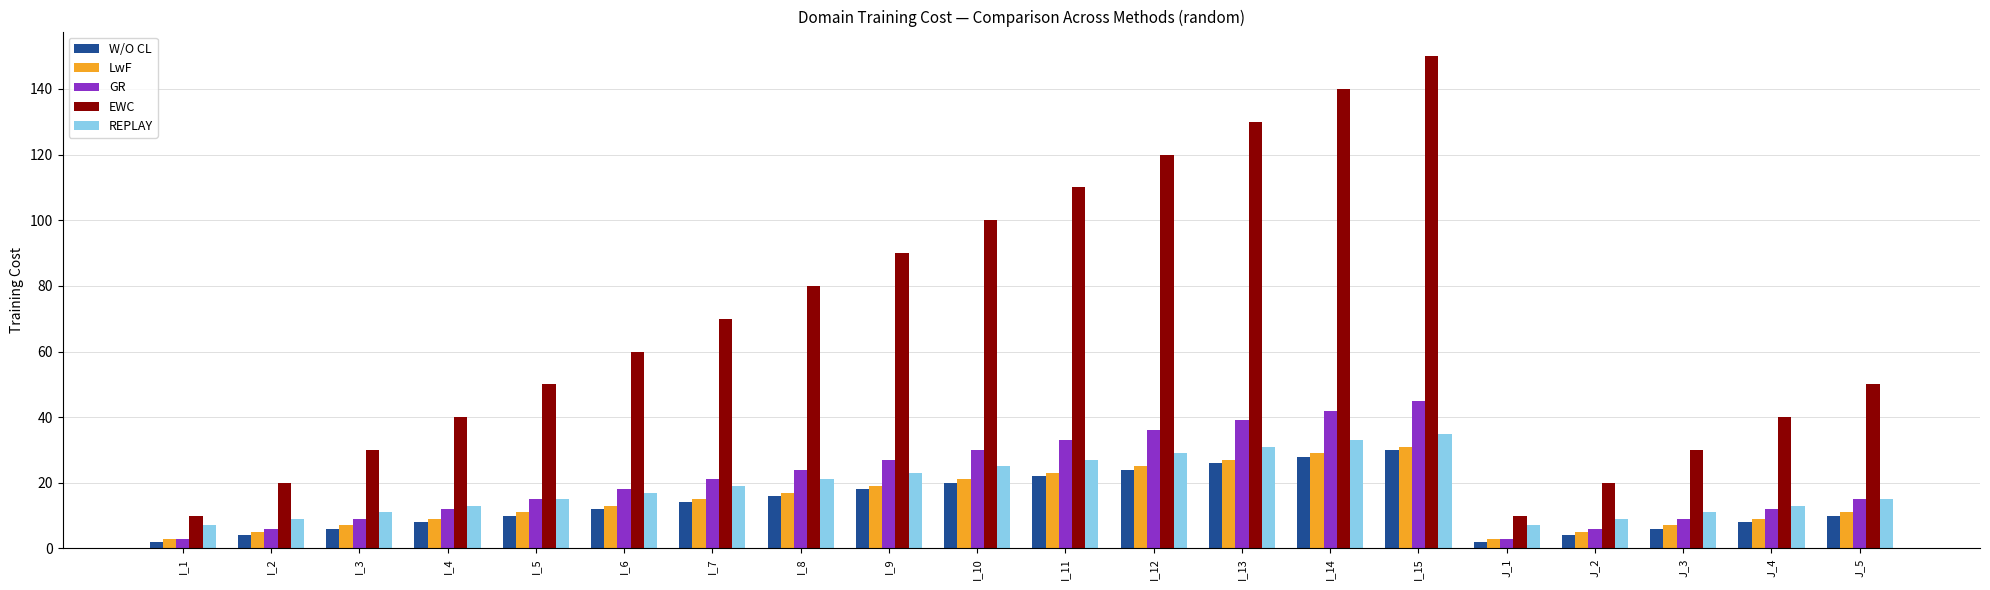

What is the maximum value shown in the chart?

150